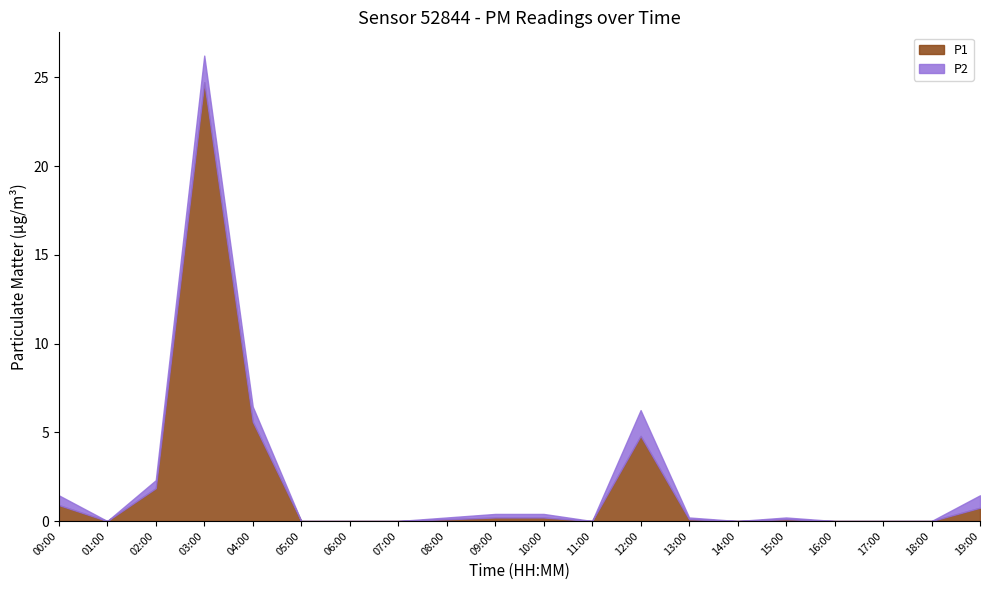

What is the label of the 1st point from the left?

00:00